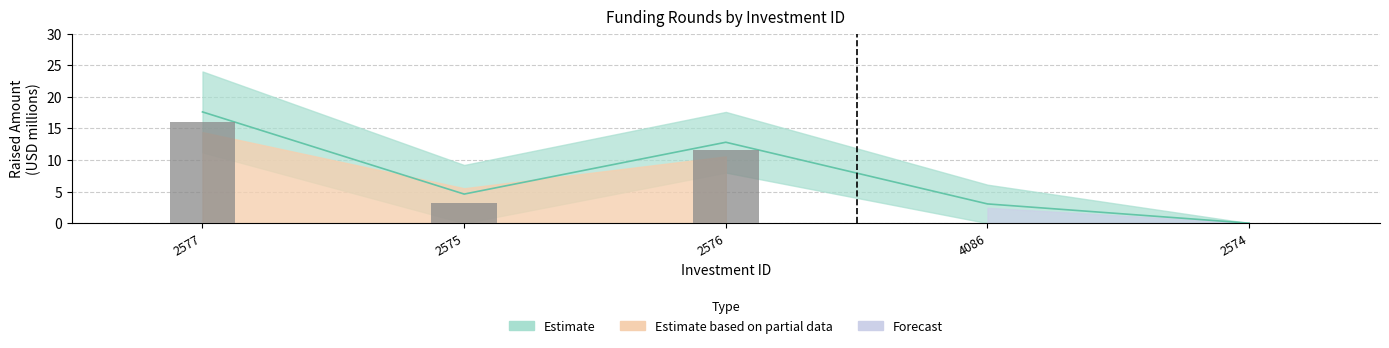

Is it true that the value at 2574 is 0.0?

True